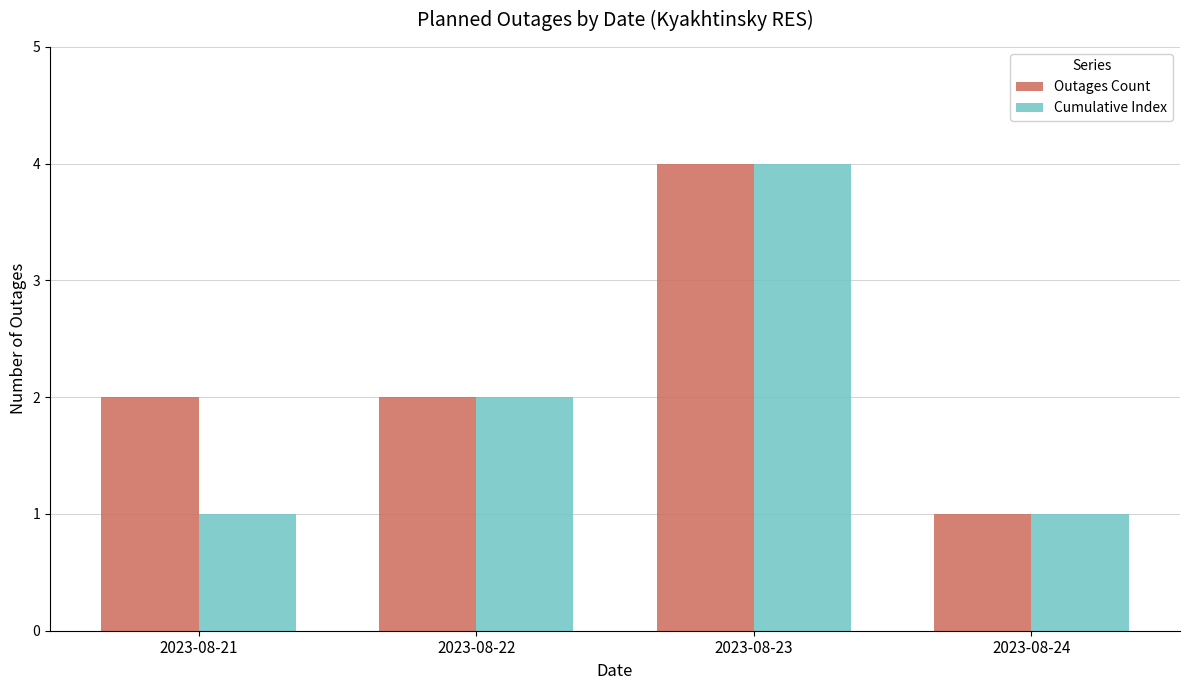

Rank the series by their average value, from highest to lowest.

Outages Count, Cumulative Index